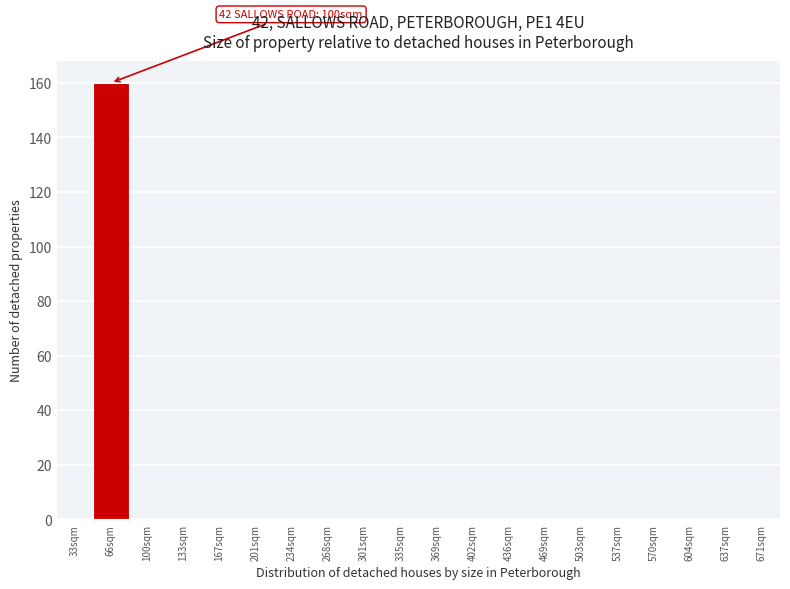

Reading left to right, extract all data points from this chart.

33sqm=0	66sqm=160	100sqm=0	133sqm=0	167sqm=0	201sqm=0	234sqm=0	268sqm=0	301sqm=0	335sqm=0	369sqm=0	402sqm=0	436sqm=0	469sqm=0	503sqm=0	537sqm=0	570sqm=0	604sqm=0	637sqm=0	671sqm=0